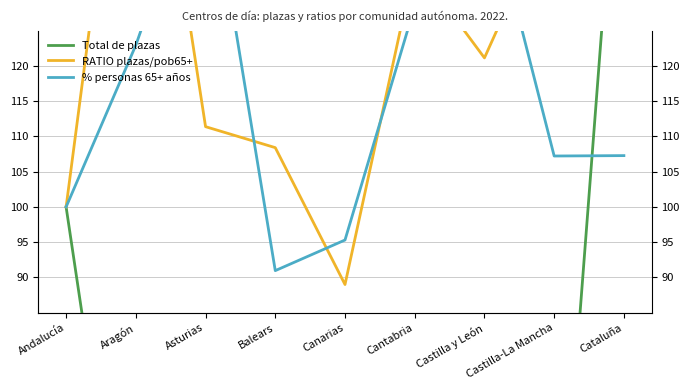

At which category does the chart reach its peak across all series?

Aragón